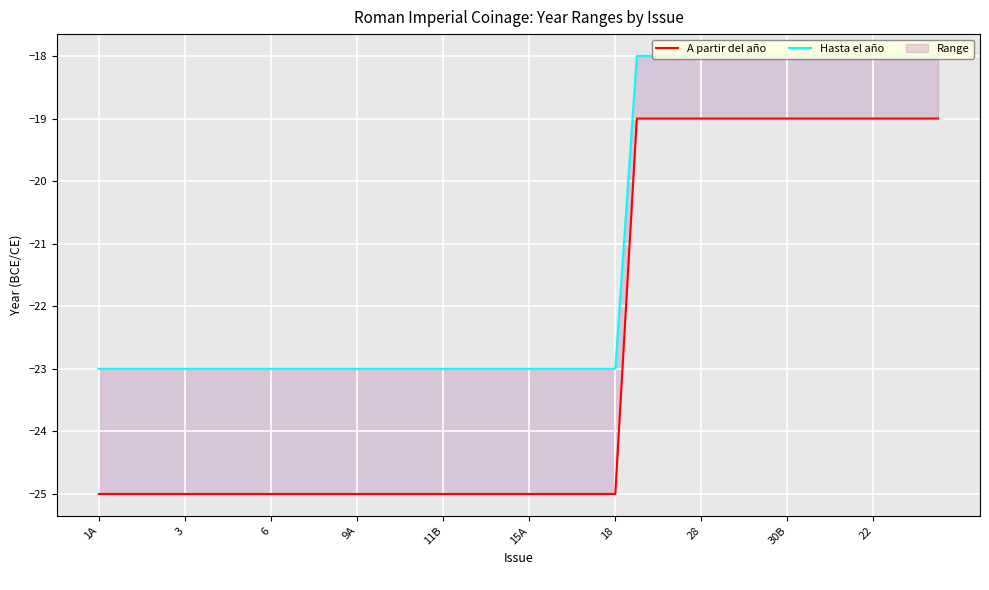

How many values in the Hasta el año series exceed -23?

15